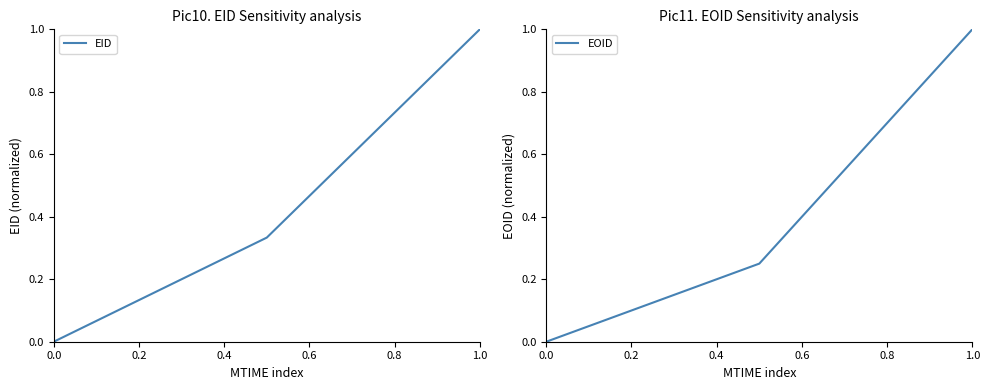

The value of EID at 1.0 is 1.0. True or false?

True